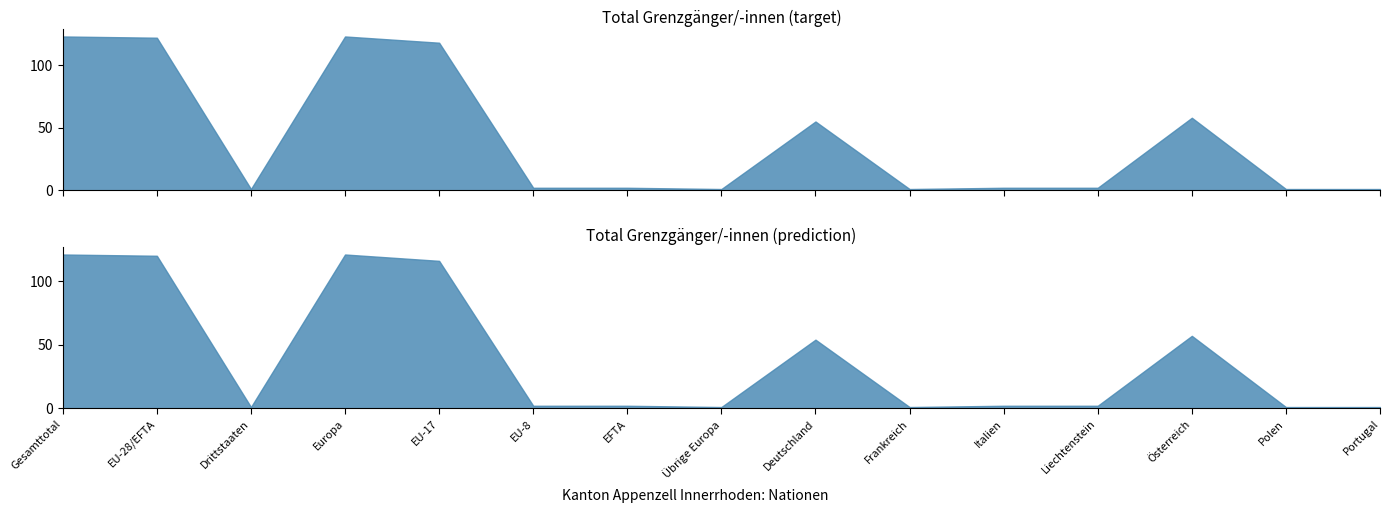

At which category is the sum across all series the highest?

Gesamttotal